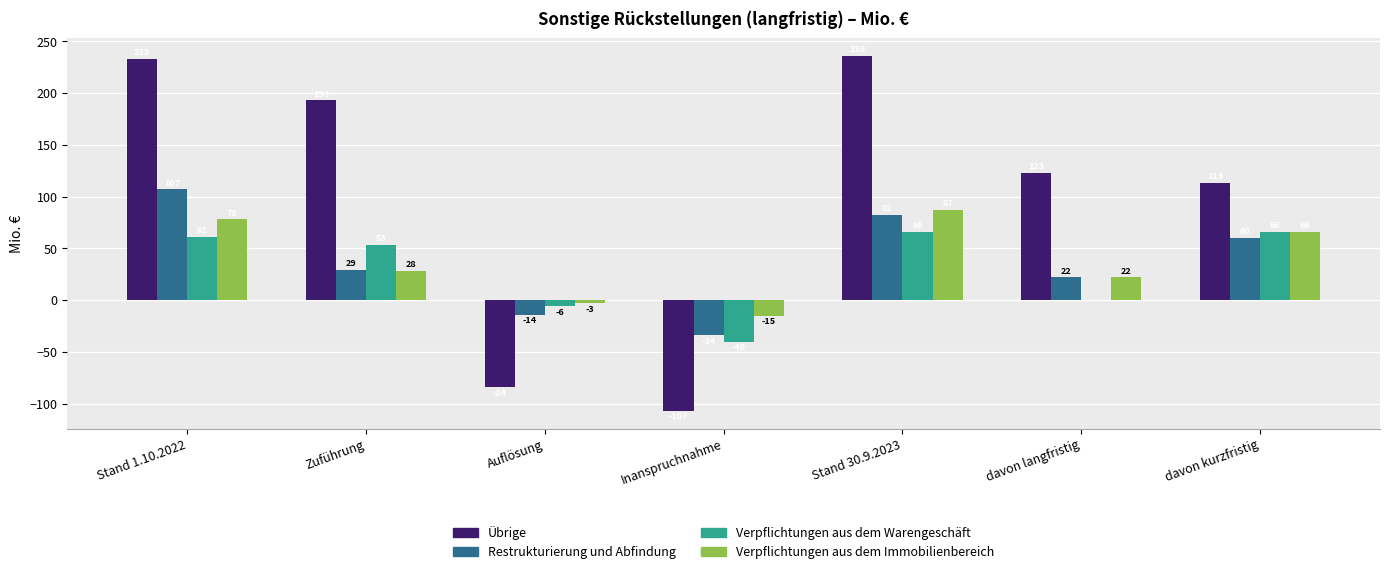

Reading left to right, list all the values displayed in this chart.

Übrige: Stand 1.10.2022=233	Zuführung=193	Auflösung=-84	Inanspruchnahme=-107	Stand 30.9.2023=236	davon langfristig=123	davon kurzfristig=113
Restrukturierung und Abfindung: Stand 1.10.2022=107	Zuführung=29	Auflösung=-14	Inanspruchnahme=-34	Stand 30.9.2023=82	davon langfristig=22	davon kurzfristig=60
Verpflichtungen aus dem Warengeschäft: Stand 1.10.2022=61	Zuführung=53	Auflösung=-6	Inanspruchnahme=-40	Stand 30.9.2023=66	davon langfristig=0	davon kurzfristig=66
Verpflichtungen aus dem Immobilienbereich: Stand 1.10.2022=78	Zuführung=28	Auflösung=-3	Inanspruchnahme=-15	Stand 30.9.2023=87	davon langfristig=22	davon kurzfristig=66